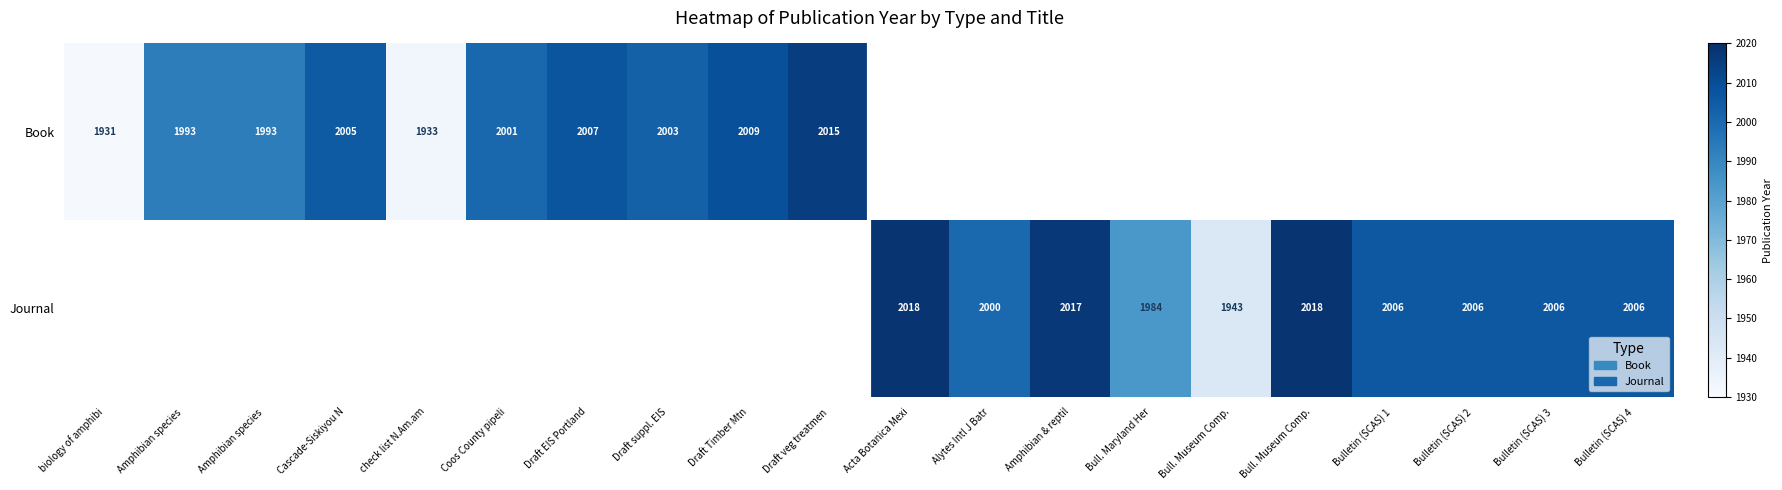

At which label is Book closest to 1973?

Amphibian species